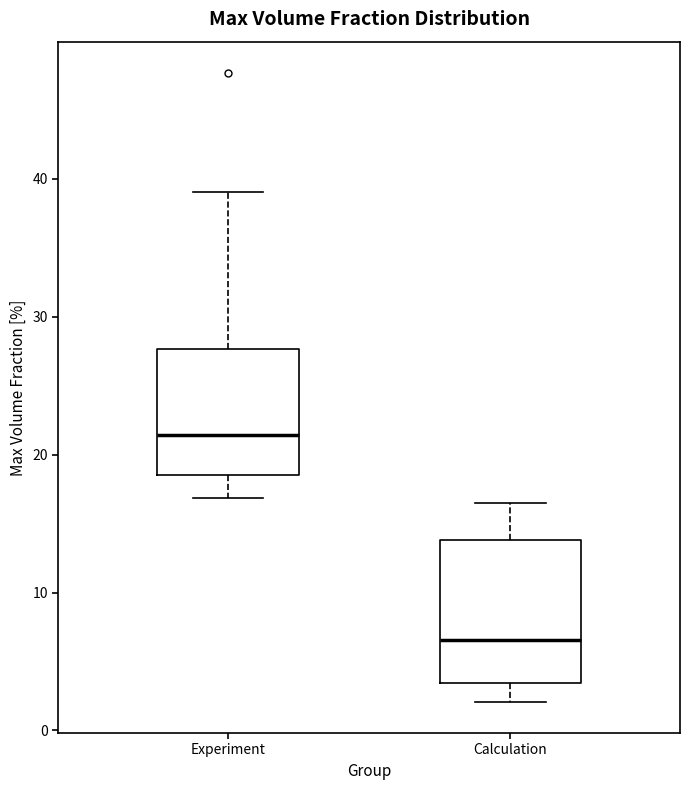

Reading left to right, transcribe this box plot: for each box, give where its median line is, the range the box spans, and where its two whiskers end, as read against the y-axis. The values are not printed on the chart, so give them approximately, as read against the axis.

Experiment: median 21, box 19 to 28, whiskers 17 to 39
Calculation: median 7, box 3 to 14, whiskers 2 to 17